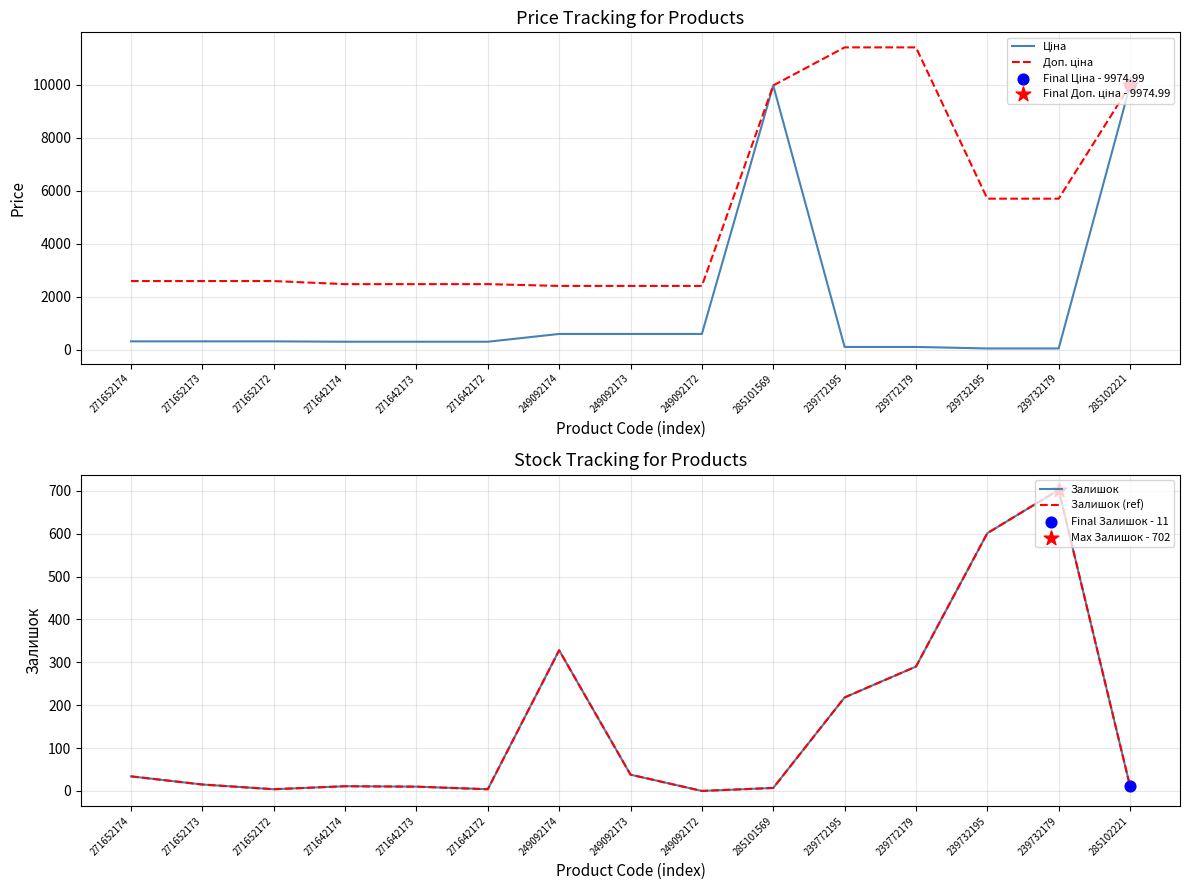

Which series contains the highest Y value?

Доп. ціна